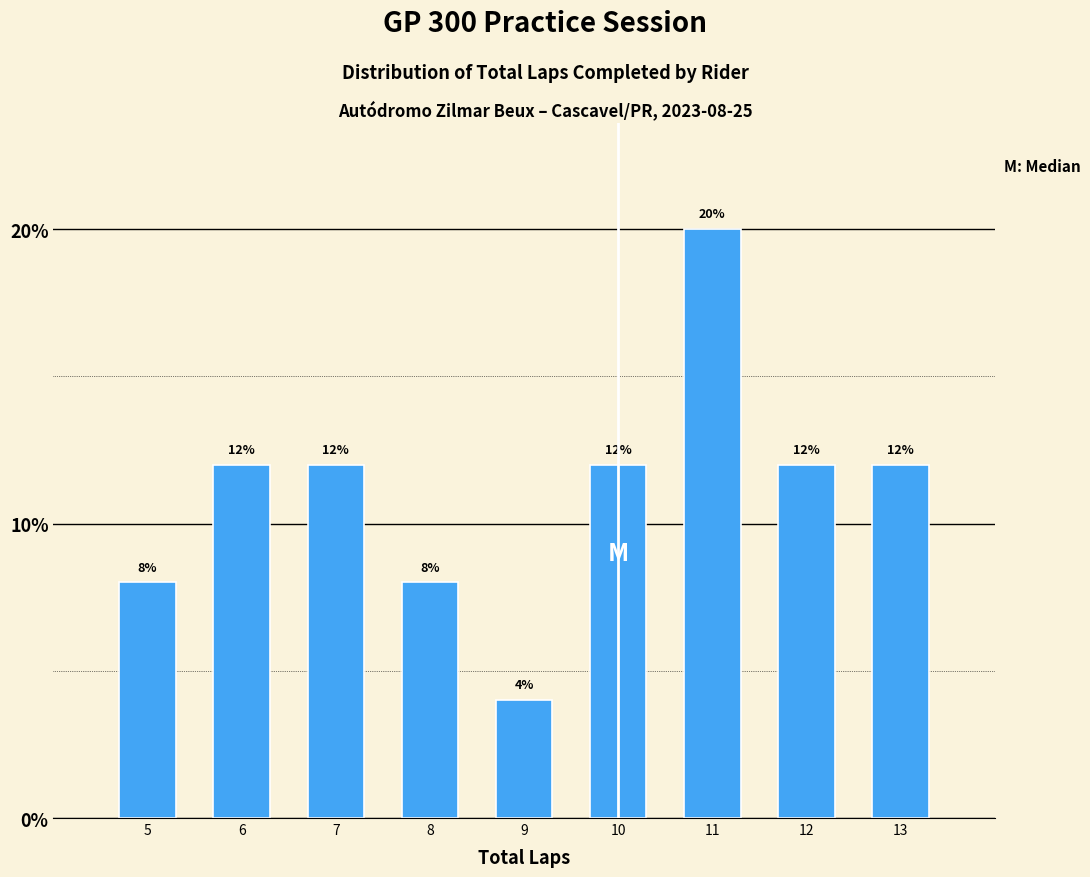

Reading left to right, extract all data points from this chart.

5=8	6=12	7=12	8=8	9=4	10=12	11=20	12=12	13=12